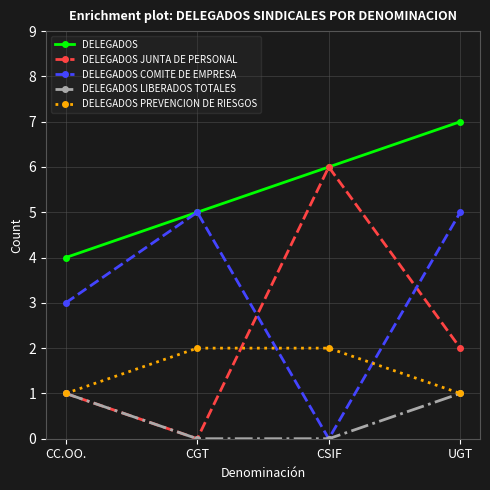

How many data points in DELEGADOS PREVENCION DE RIESGOS are less than 2?

2